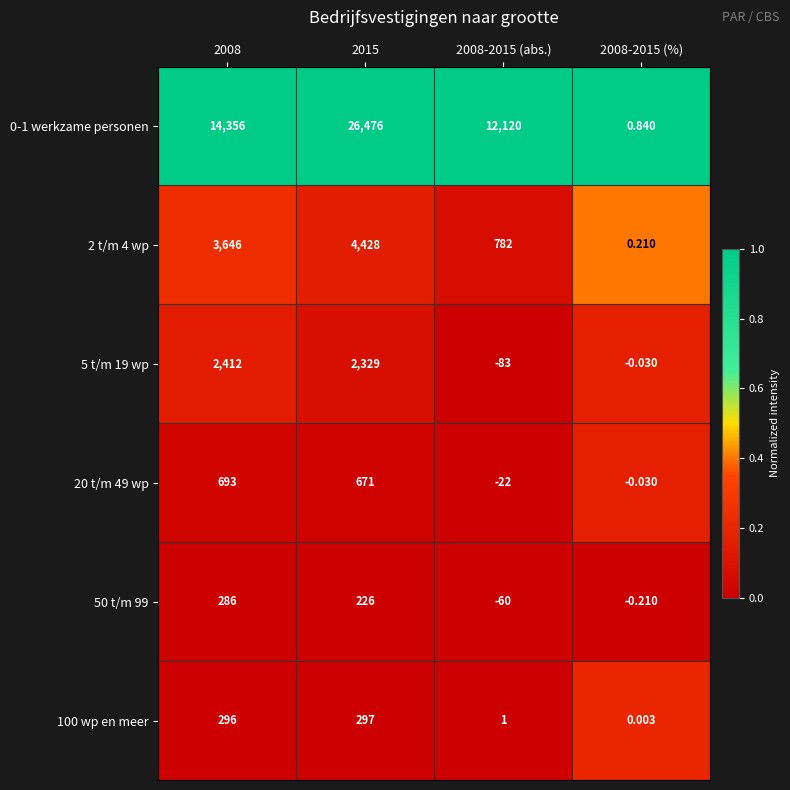

Is the value of 20 t/m 49 wp at 2008-2015 (%) greater than the value of 5 t/m 19 wp at 2008-2015 (abs.)?

Yes